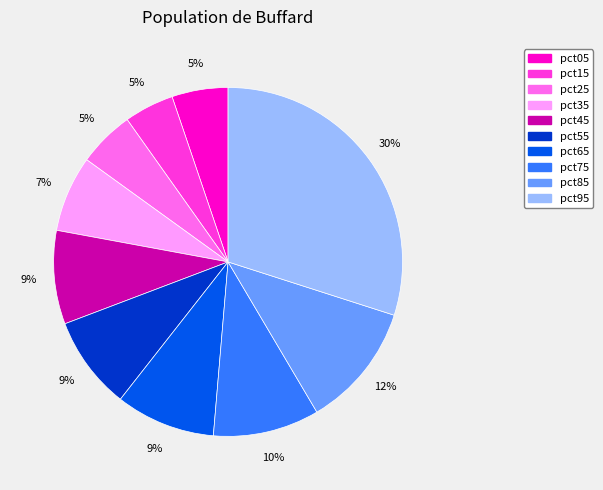

To the nearest percent, what is the combined percentage of pct75 and pct65?

19%